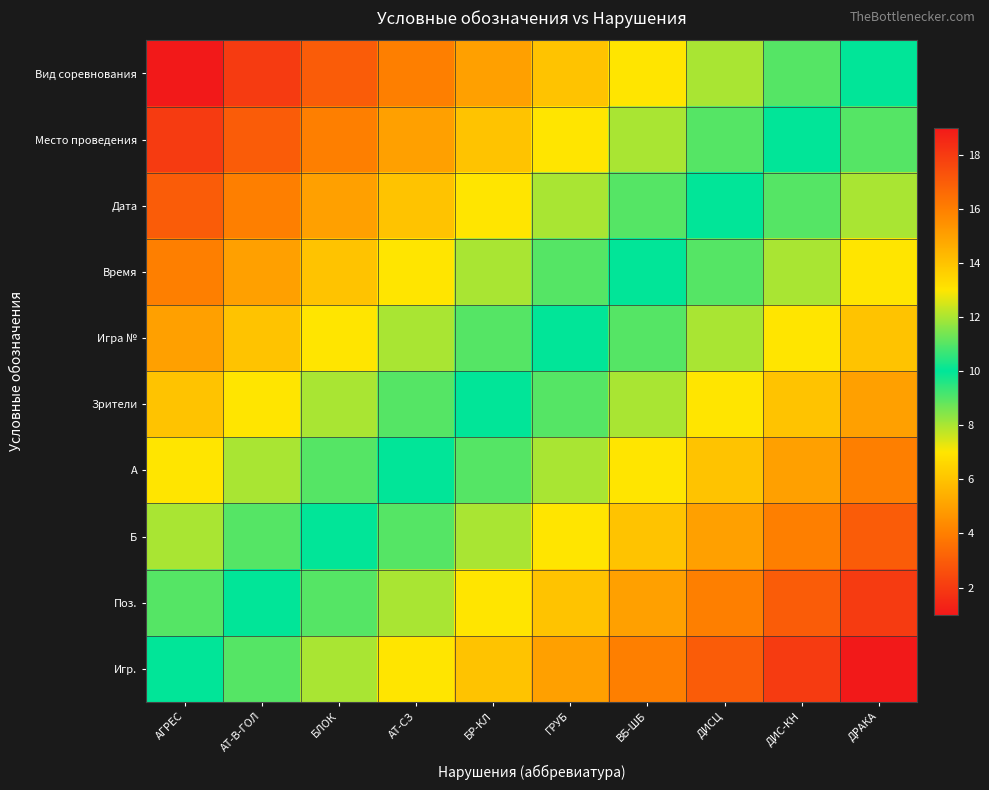

Reading left to right, extract all data points from this chart.

Вид соревнования: АГРЕС=1	АТ-В-ГОЛ=2	БЛОК=3	АТ-СЗ=4	БР-КЛ=5	ГРУБ=6	ВБ-ШБ=7	ДИСЦ=8	ДИС-КН=9	ДРАКА=10
Место проведения: АГРЕС=2	АТ-В-ГОЛ=3	БЛОК=4	АТ-СЗ=5	БР-КЛ=6	ГРУБ=7	ВБ-ШБ=8	ДИСЦ=9	ДИС-КН=10	ДРАКА=11
Дата: АГРЕС=3	АТ-В-ГОЛ=4	БЛОК=5	АТ-СЗ=6	БР-КЛ=7	ГРУБ=8	ВБ-ШБ=9	ДИСЦ=10	ДИС-КН=11	ДРАКА=12
Время: АГРЕС=4	АТ-В-ГОЛ=5	БЛОК=6	АТ-СЗ=7	БР-КЛ=8	ГРУБ=9	ВБ-ШБ=10	ДИСЦ=11	ДИС-КН=12	ДРАКА=13
Игра №: АГРЕС=5	АТ-В-ГОЛ=6	БЛОК=7	АТ-СЗ=8	БР-КЛ=9	ГРУБ=10	ВБ-ШБ=11	ДИСЦ=12	ДИС-КН=13	ДРАКА=14
Зрители: АГРЕС=6	АТ-В-ГОЛ=7	БЛОК=8	АТ-СЗ=9	БР-КЛ=10	ГРУБ=11	ВБ-ШБ=12	ДИСЦ=13	ДИС-КН=14	ДРАКА=15
A: АГРЕС=7	АТ-В-ГОЛ=8	БЛОК=9	АТ-СЗ=10	БР-КЛ=11	ГРУБ=12	ВБ-ШБ=13	ДИСЦ=14	ДИС-КН=15	ДРАКА=16
Б: АГРЕС=8	АТ-В-ГОЛ=9	БЛОК=10	АТ-СЗ=11	БР-КЛ=12	ГРУБ=13	ВБ-ШБ=14	ДИСЦ=15	ДИС-КН=16	ДРАКА=17
Поз.: АГРЕС=9	АТ-В-ГОЛ=10	БЛОК=11	АТ-СЗ=12	БР-КЛ=13	ГРУБ=14	ВБ-ШБ=15	ДИСЦ=16	ДИС-КН=17	ДРАКА=18
Игр.: АГРЕС=10	АТ-В-ГОЛ=11	БЛОК=12	АТ-СЗ=13	БР-КЛ=14	ГРУБ=15	ВБ-ШБ=16	ДИСЦ=17	ДИС-КН=18	ДРАКА=19